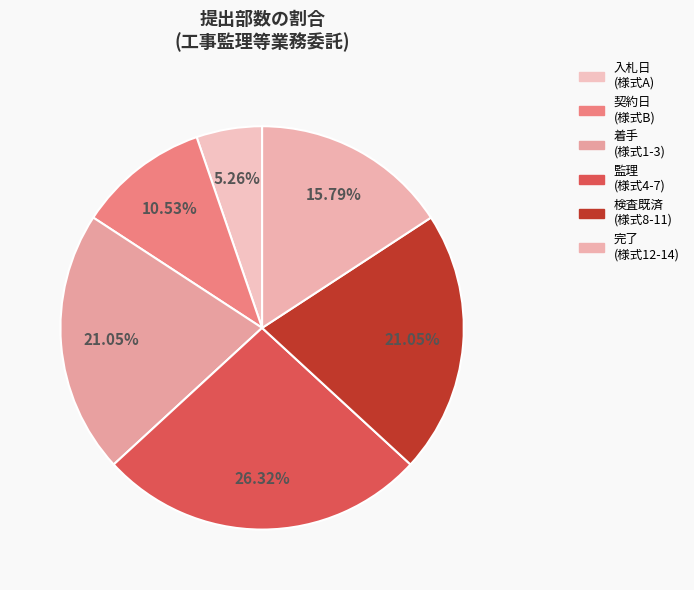

Does any single category account for the majority?

No